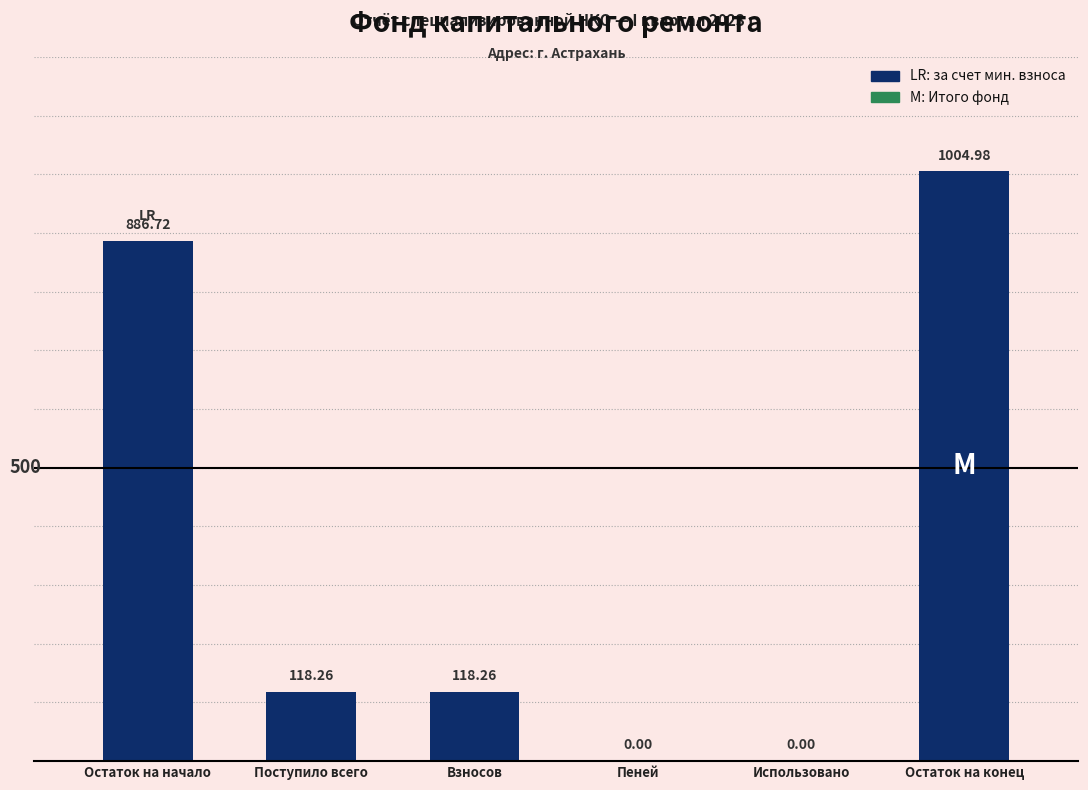

What is the change in value from Пеней to Остаток на конец?

+1005.0